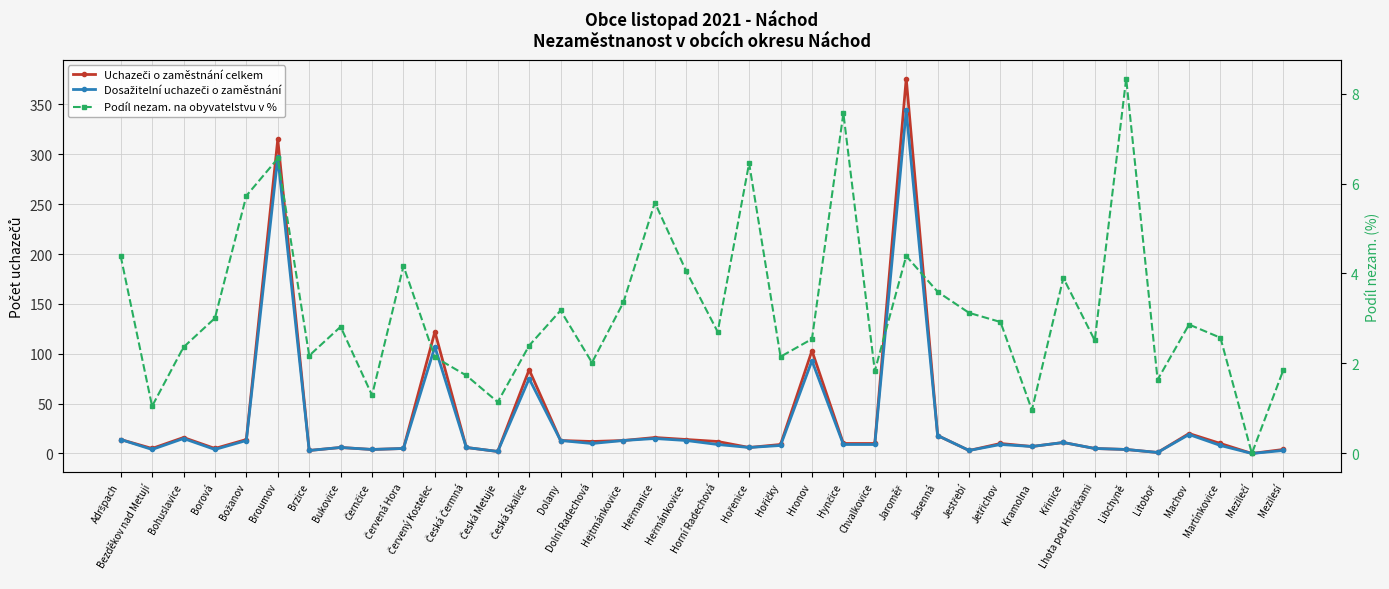

After their last crossing, which series has the higher values: Dosažitelní uchazeči o zaměstnání or Podíl nezam. na obyvatelstvu v %?

Dosažitelní uchazeči o zaměstnání